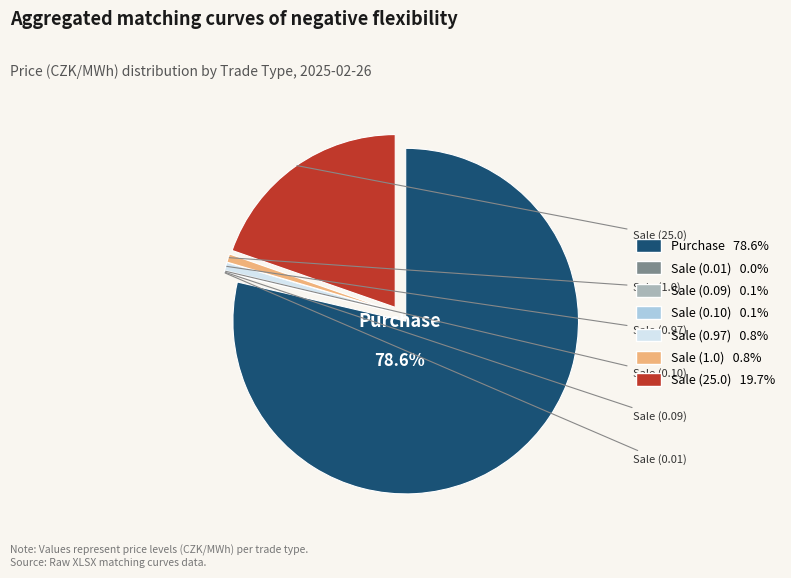

Is there a majority slice in this chart?

Yes